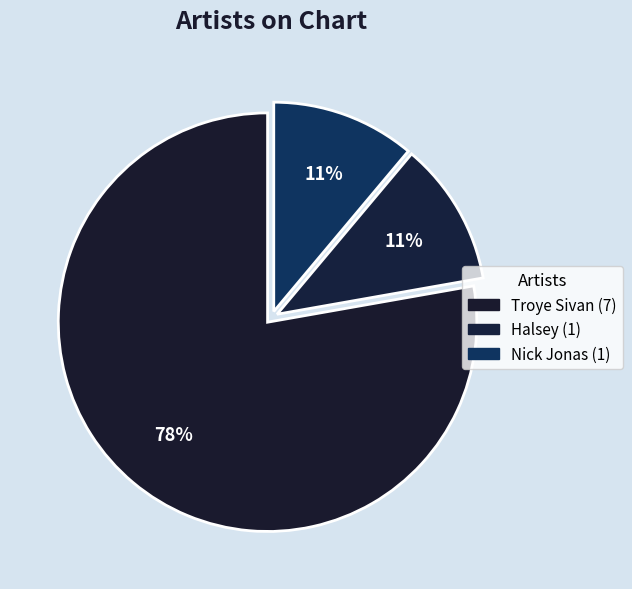

Is the sum of Nick Jonas and Troye Sivan greater than half?

Yes